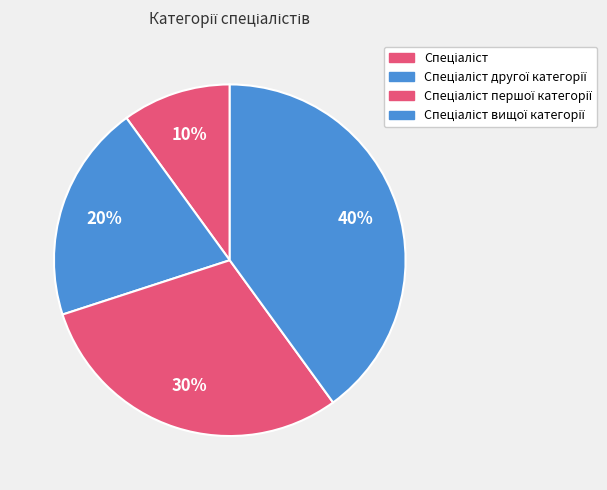

How much of the chart is everything except Спеціаліст першої категорії?

70.0%